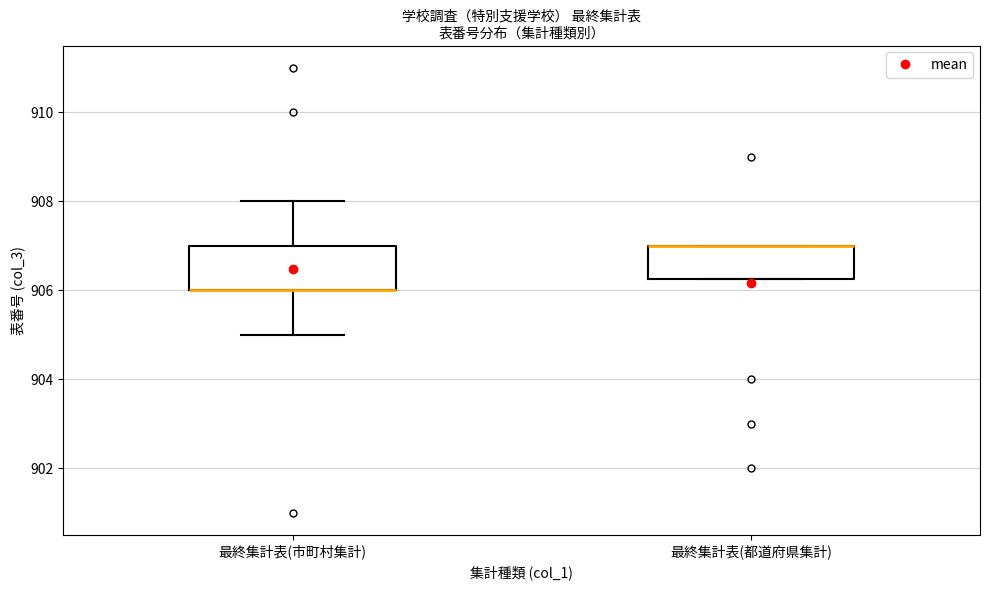

Where does the lower whisker of the box for 最終集計表(市町村集計) end on the y-axis? The values are not printed on the chart, so give them approximately, as read against the axis.

905.0